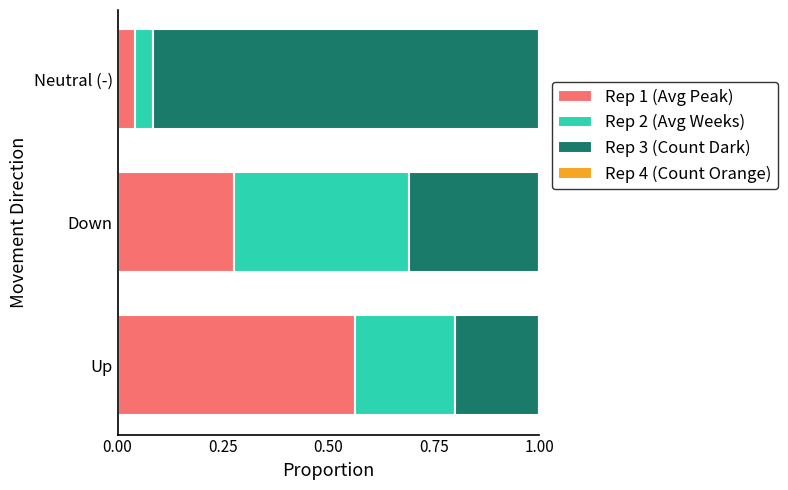

True or false: Rep 1 (Avg Peak) has a value of 0.4 at Down.

False